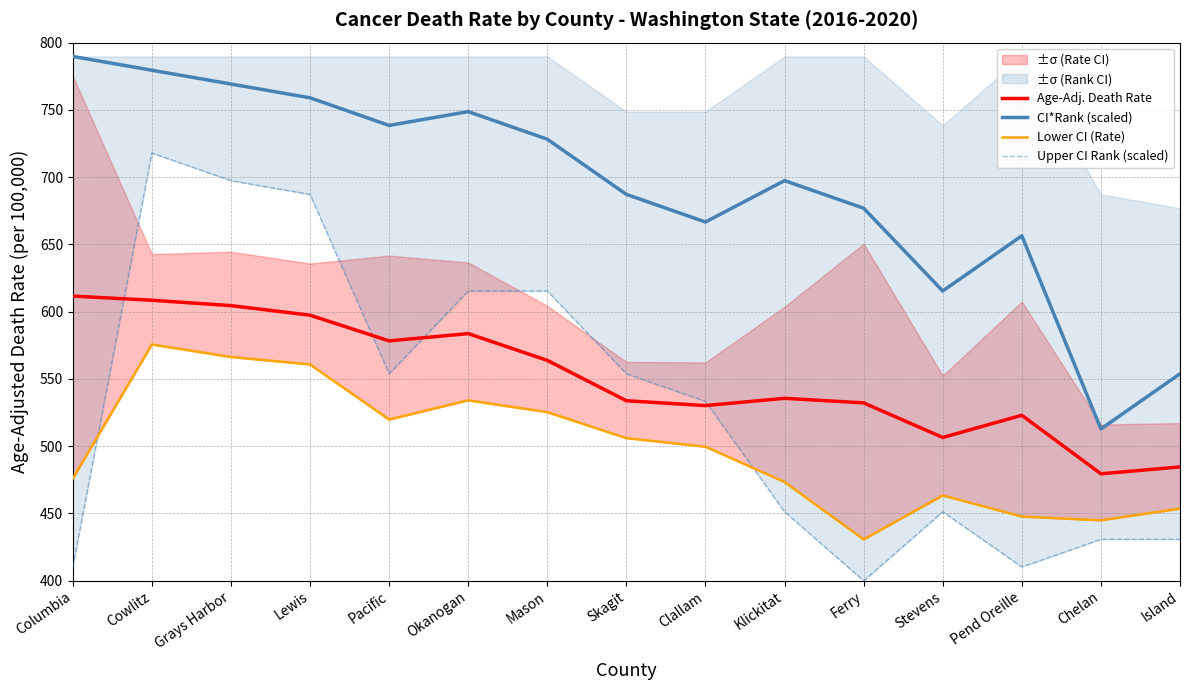

Rank the series by their maximum value, from lowest to highest.

Lower CI (Rate), Age-Adj. Death Rate, Upper CI Rank (scaled), CI*Rank (scaled)